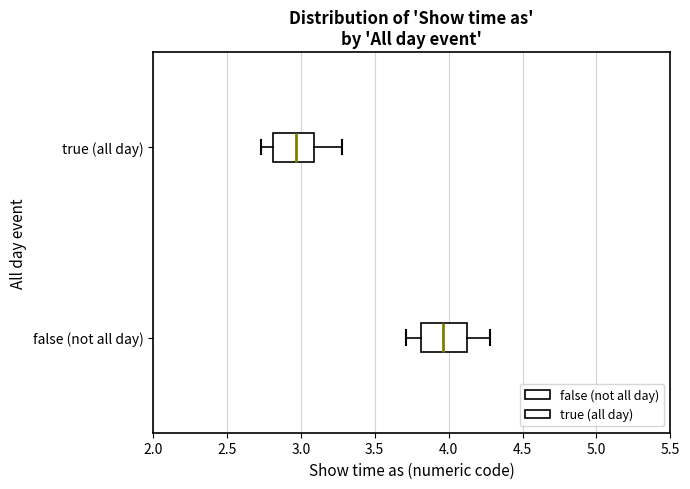

Reading bottom to top, transcribe this box plot: for each box, give where its median line is, the range the box spans, and where its two whiskers end, as read against the x-axis. The values are not printed on the chart, so give them approximately, as read against the axis.

false (not all day): median 3.95, box 3.80 to 4.10, whiskers 3.70 to 4.30
true (all day): median 2.95, box 2.80 to 3.10, whiskers 2.75 to 3.30